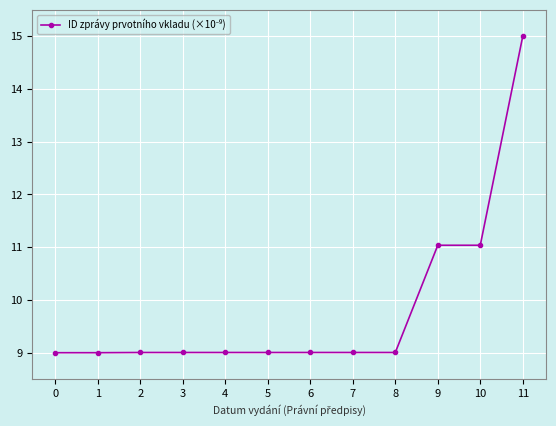

The chart shows a value of 6.7 at 9. True or false?

False